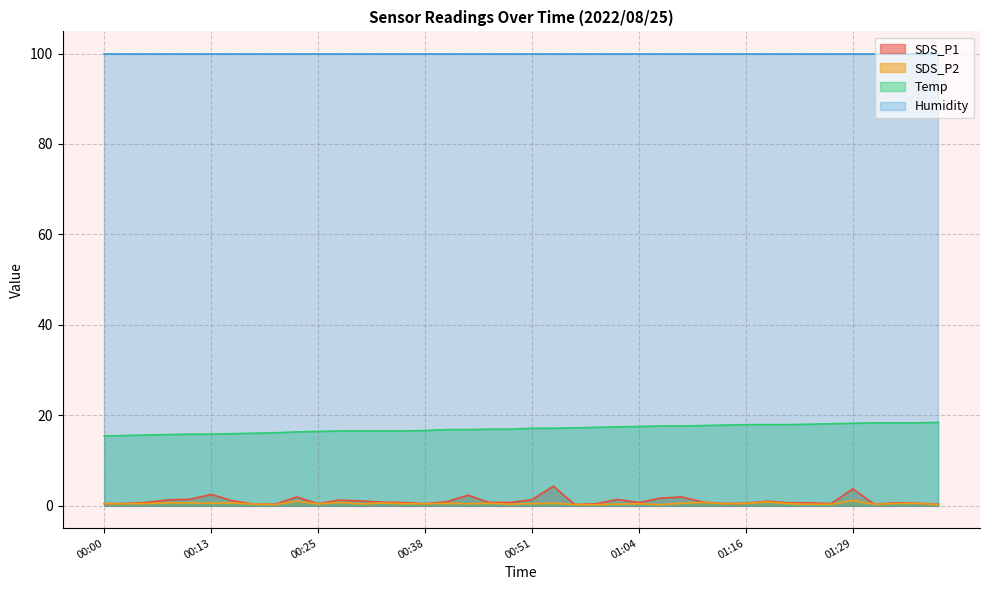

Is it true that Temp equals 31.7 at 01:37?

False